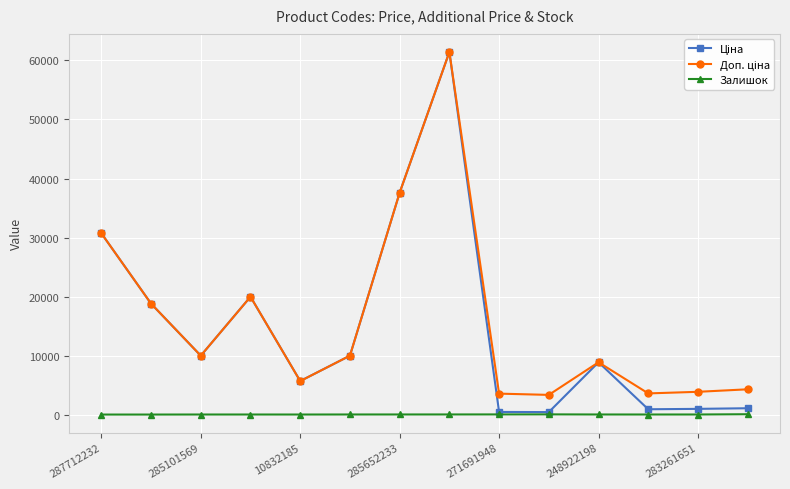

The Залишок series shows 22.0 at 271691948. True or false?

True